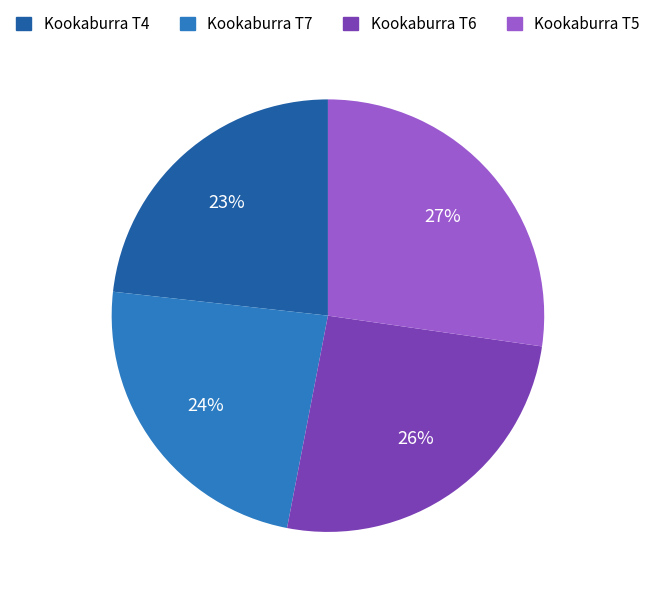

To the nearest percent, what is the average slice percentage?

25%